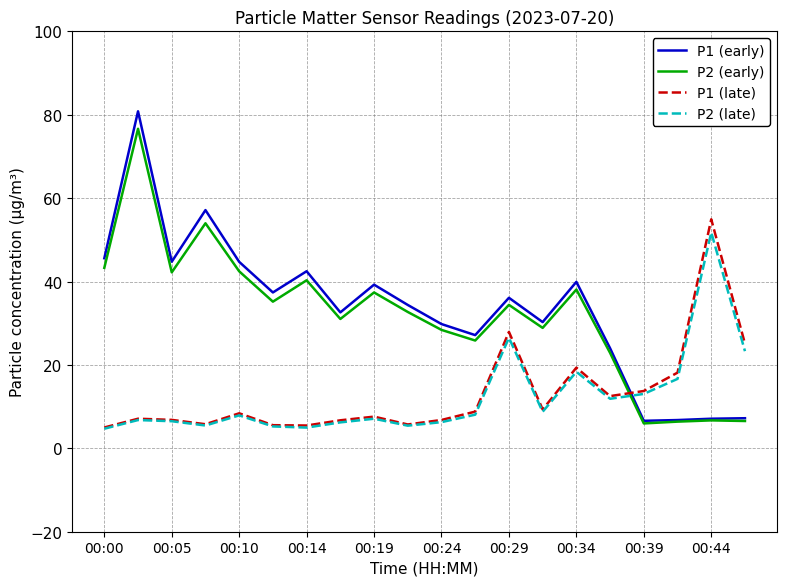

Which series has the widest spread of values?

P1 (early)